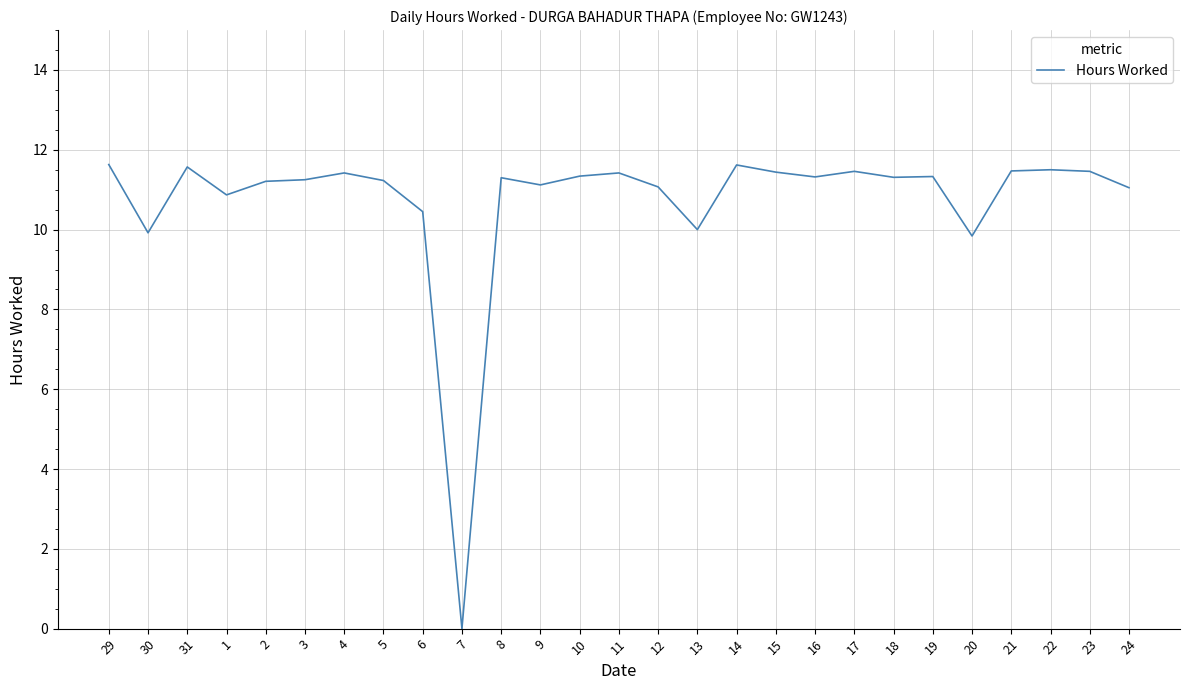

True or false: the data shows 15.2 at 6.

False